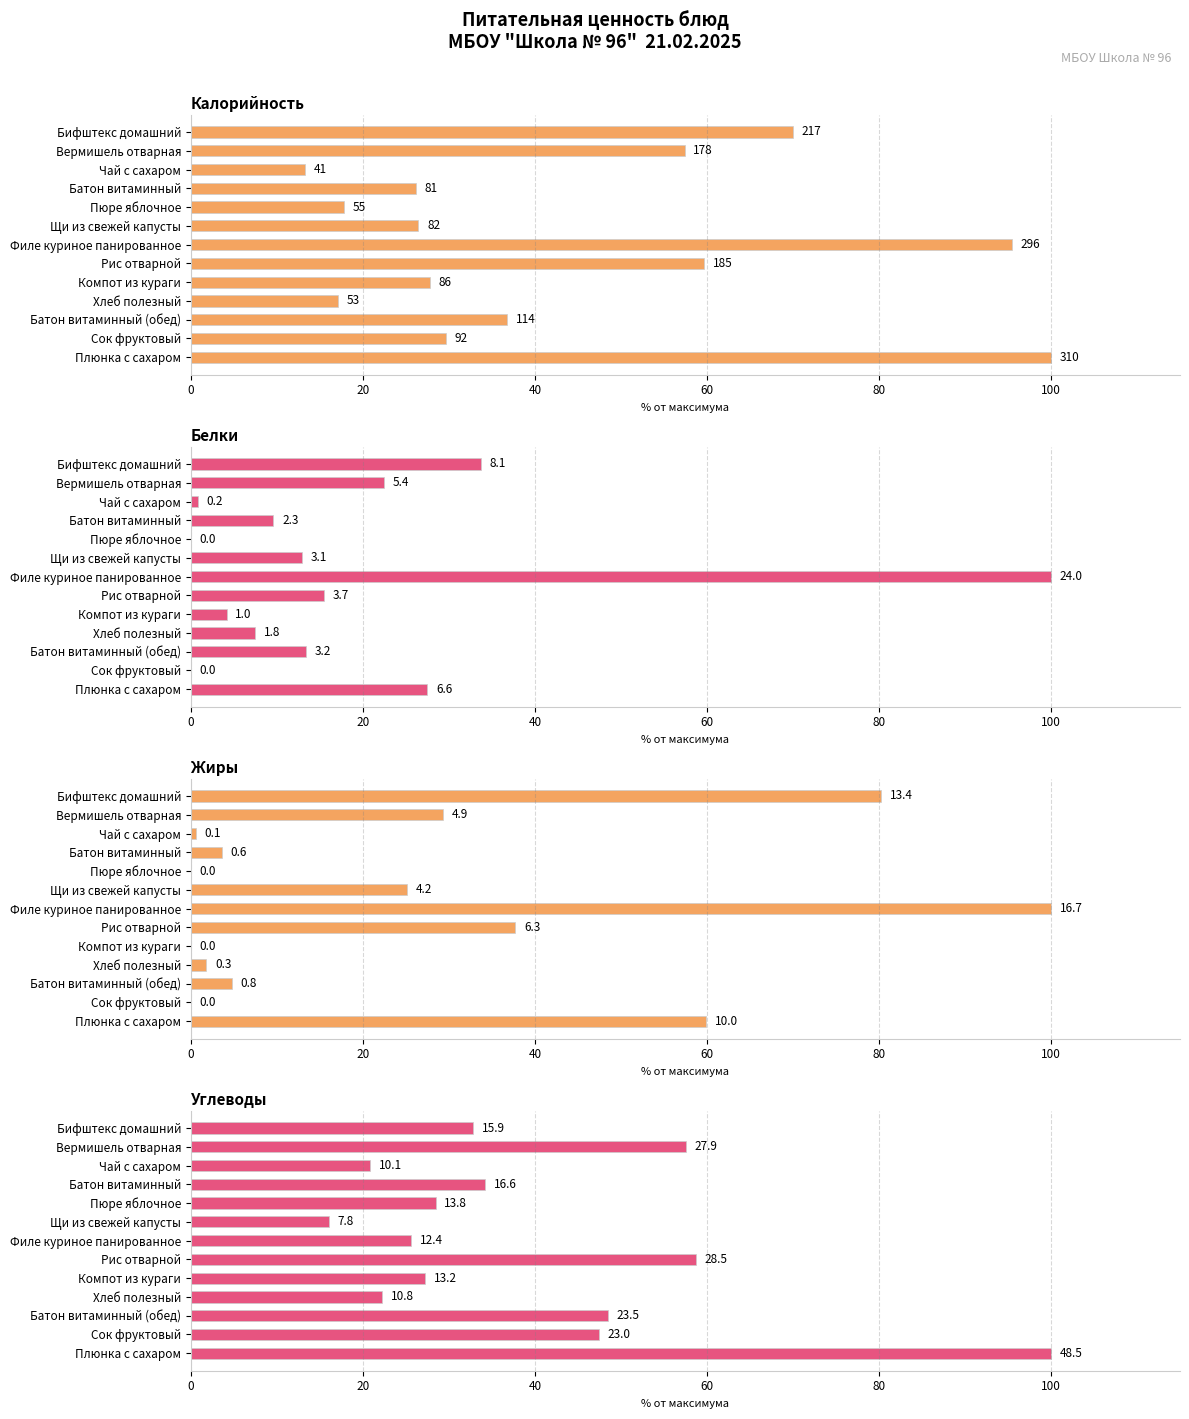

True or false: Углеводы has a value of 100.0 at Плюнка с сахаром.

True